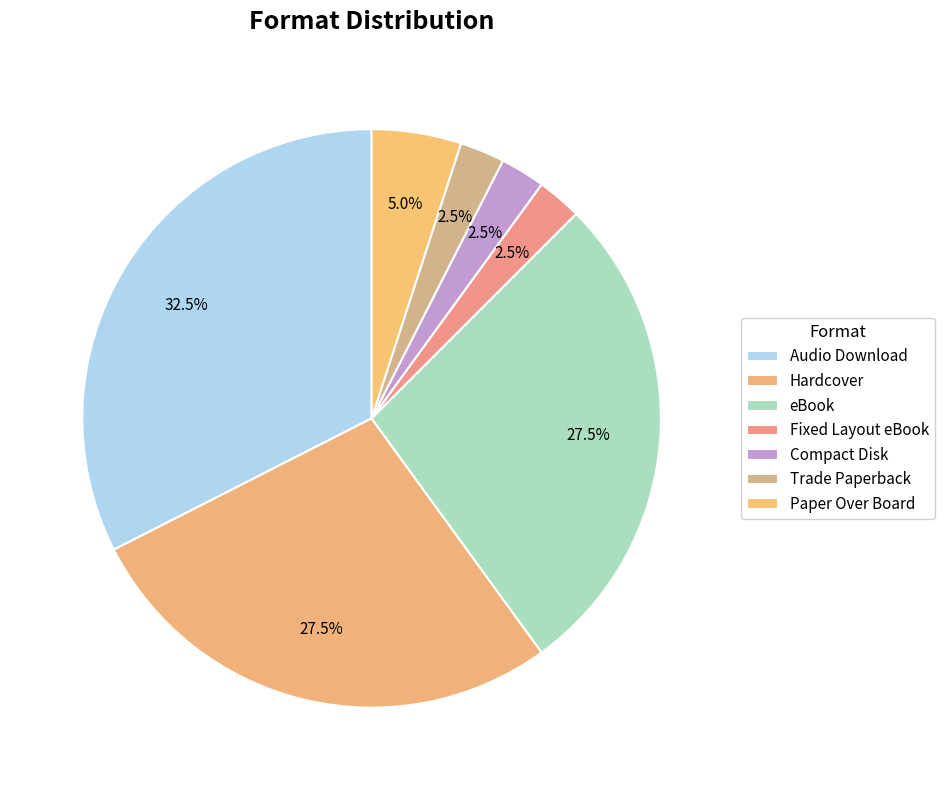

What is the ratio of the value at Paper Over Board to the value at Hardcover?

0.2